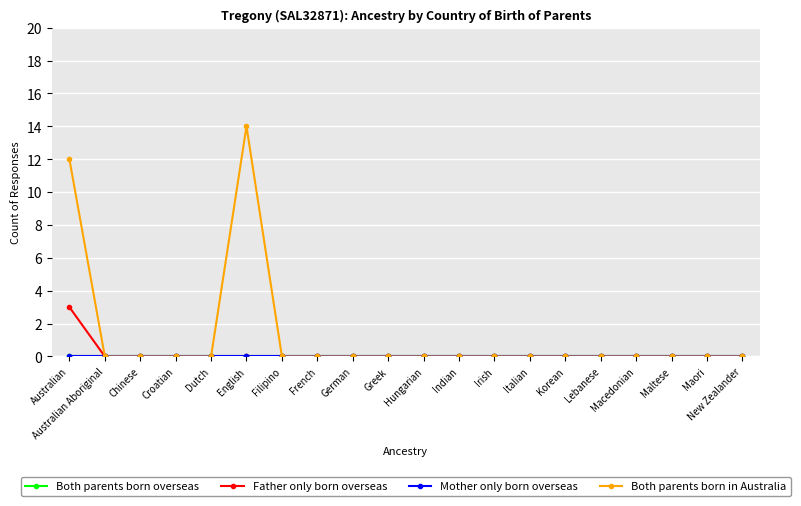

At which category is the sum across all series the highest?

Australian